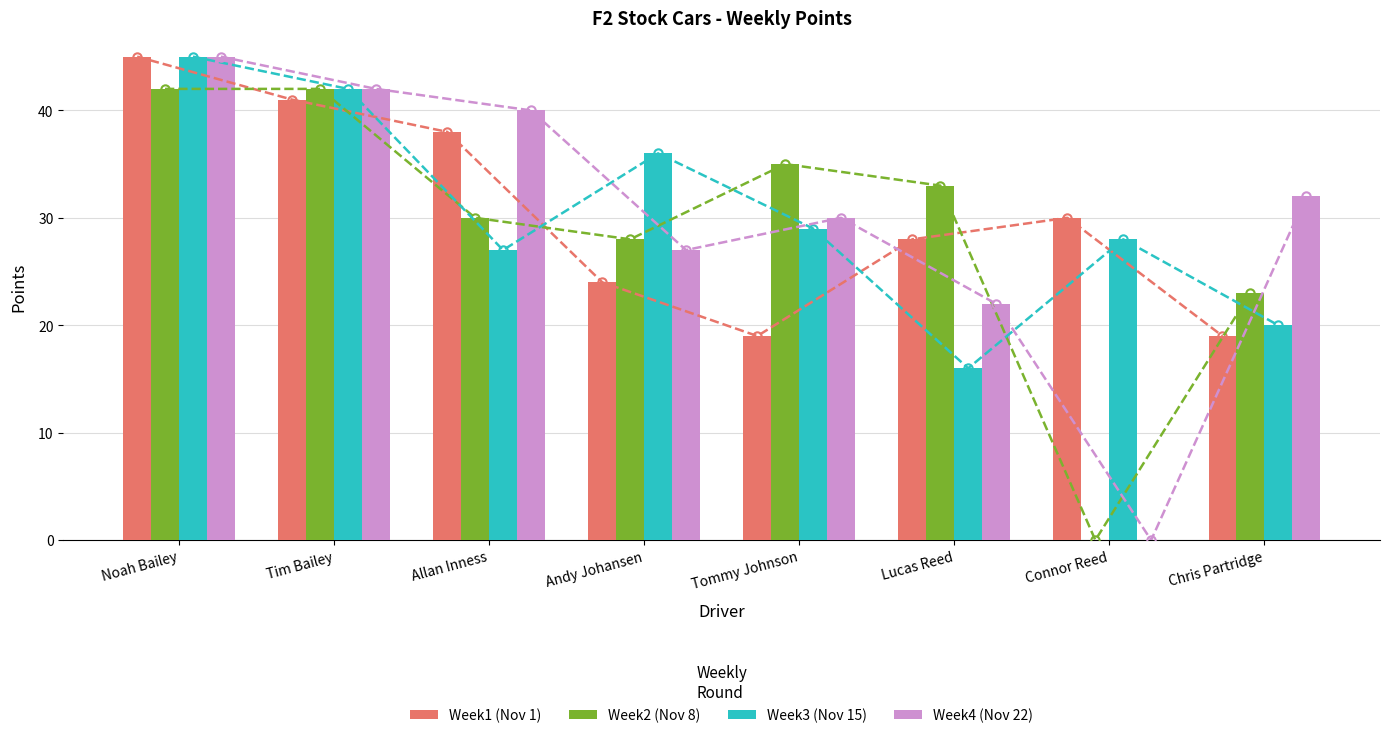

Count the number of categories in the chart.

8